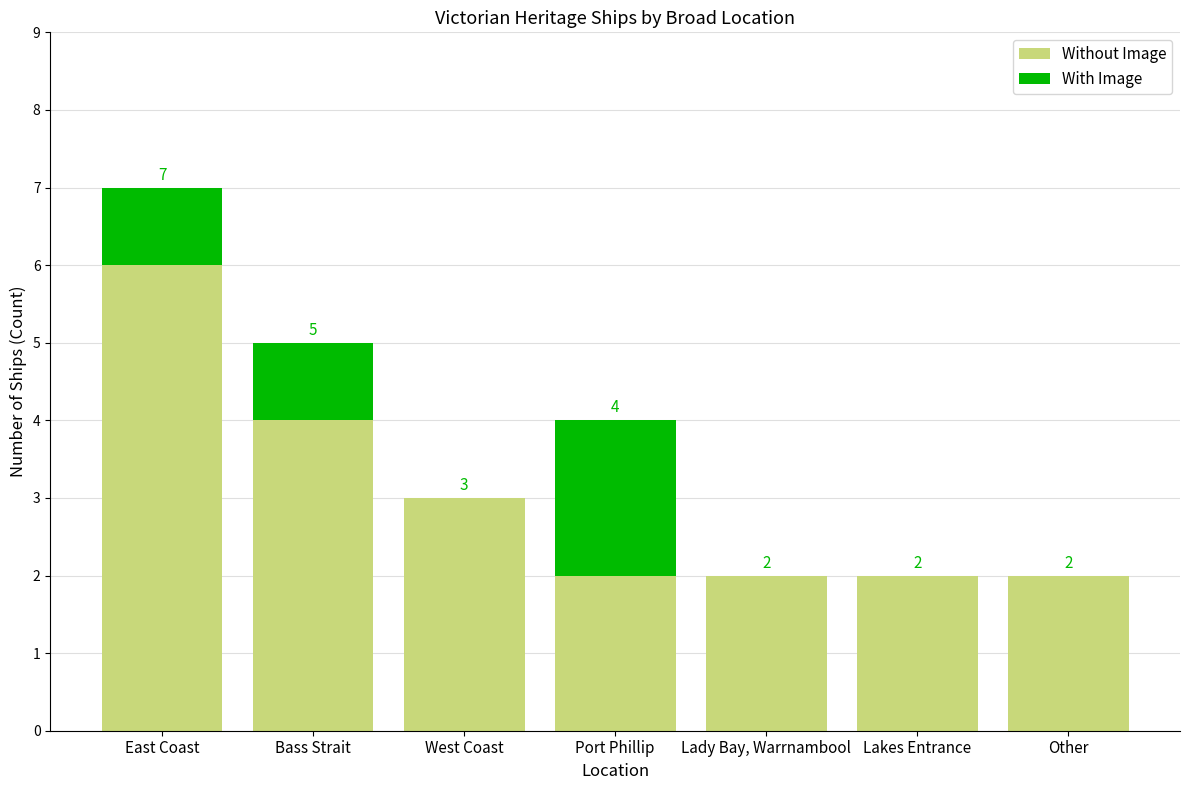

What is the total value across all series at West Coast?

3